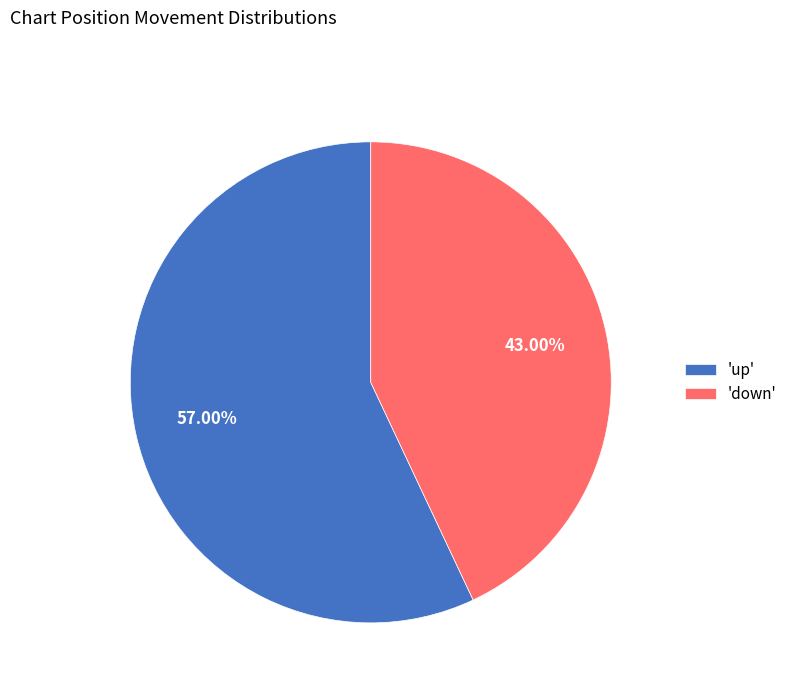

What is the ratio of the value at 'up' to the value at 'down'?

1.3